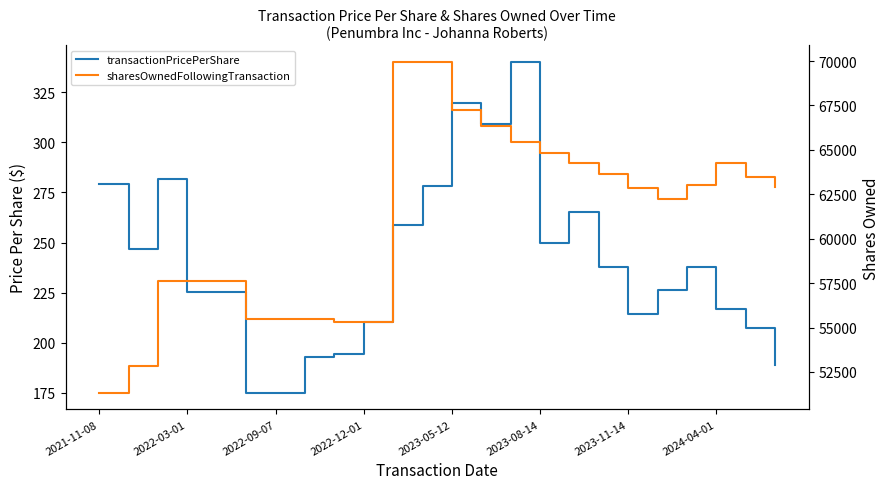

What are all the series names shown in the legend?

transactionPricePerShare, sharesOwnedFollowingTransaction